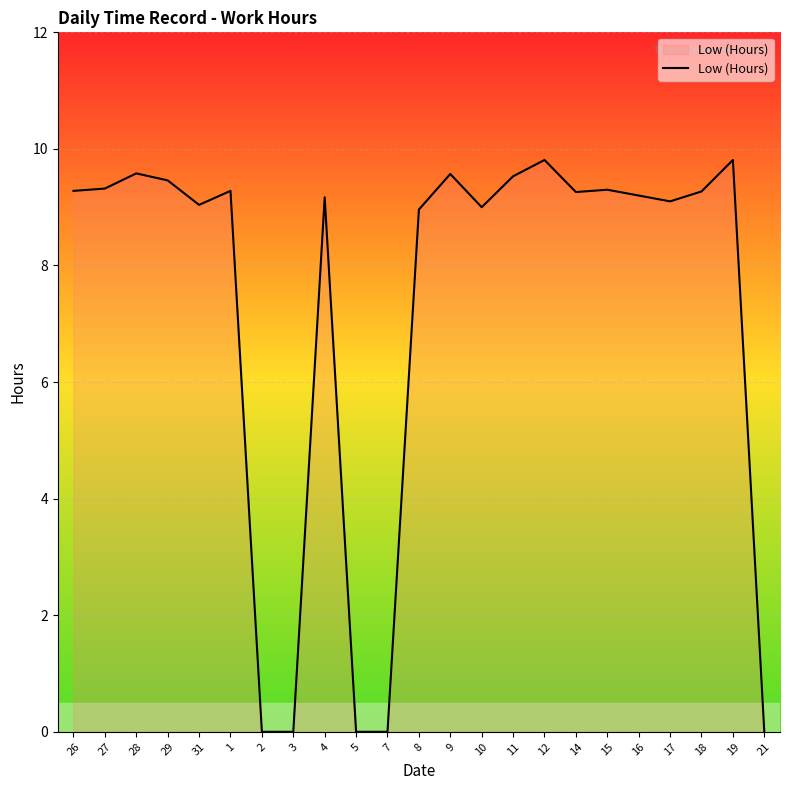

What position from the right is 15?

6